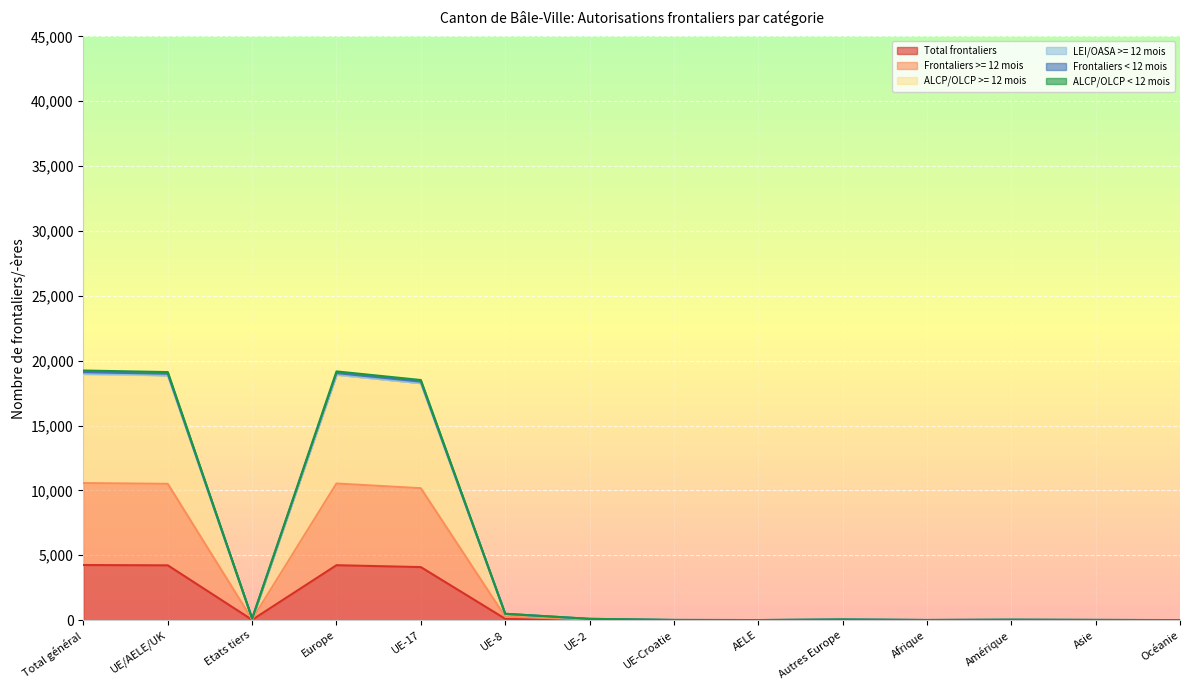

What is the highest value of the Total frontaliers series?

4249.7